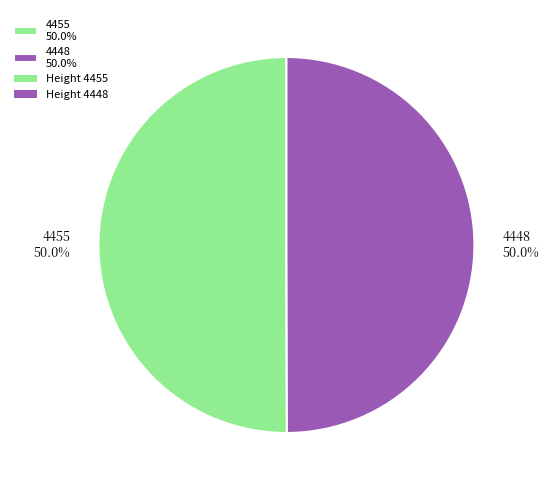

To the nearest percent, what is the average slice percentage?

50%